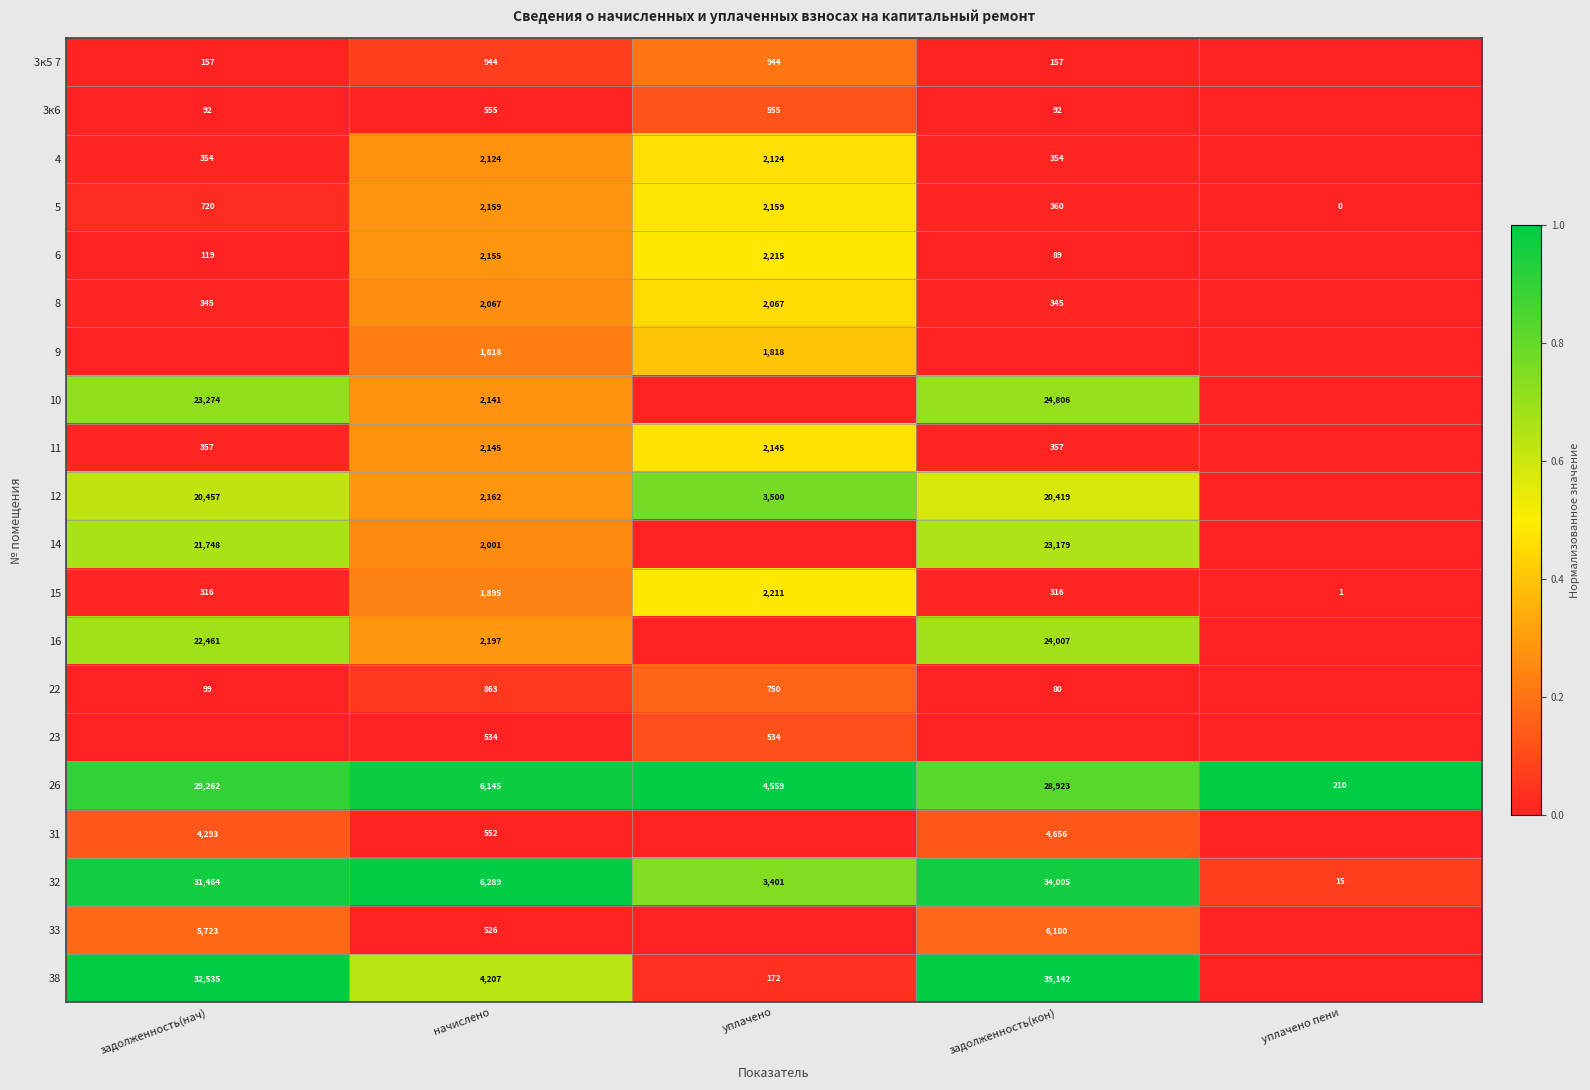

What is the lowest value of the 32 series?

15